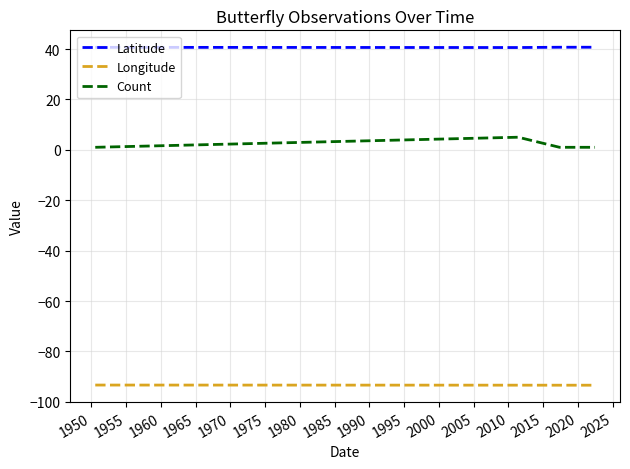

What is the average value of the Longitude series?

-93.4